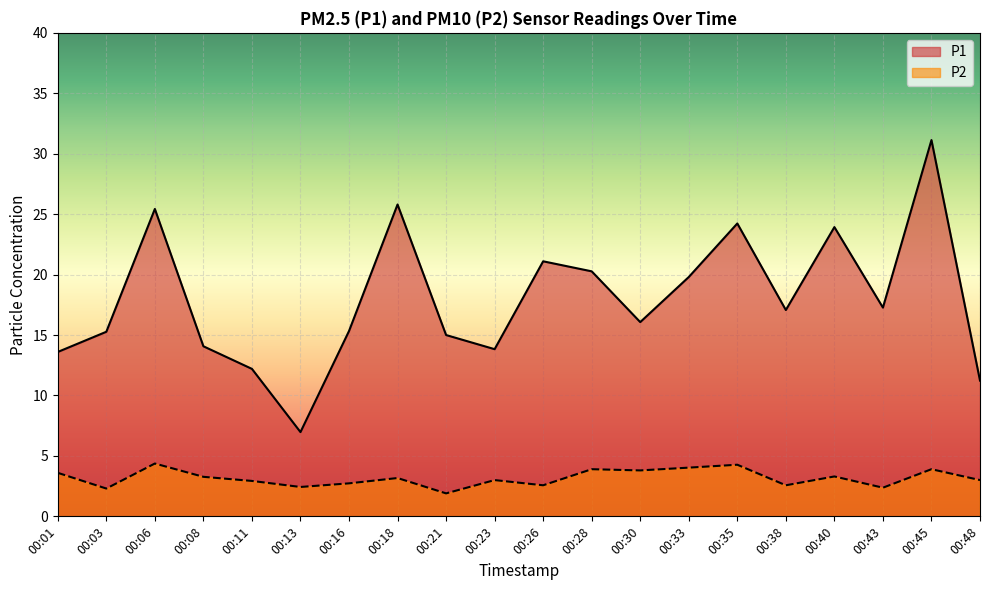

What is the sum of the P2 values at 00:38 and 00:08?

5.8